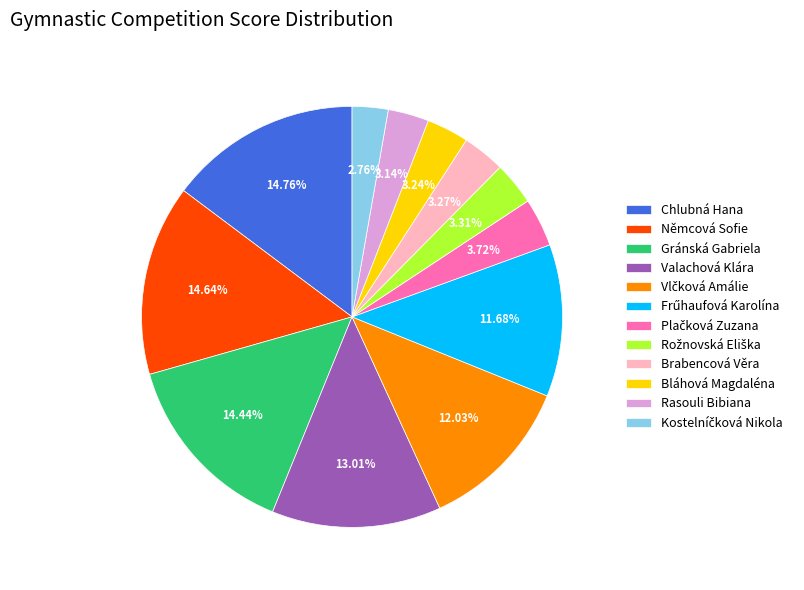

Combined, do Valachová Klára and Rasouli Bibiana account for over 50%?

No